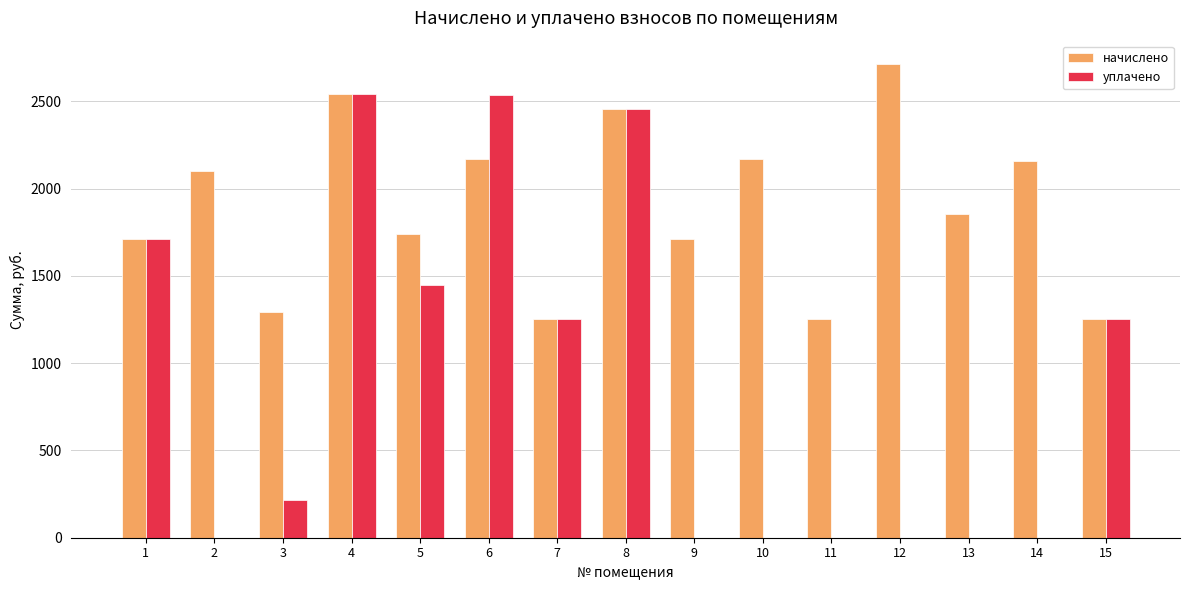

What is the sum of all начислено values?

28395.4